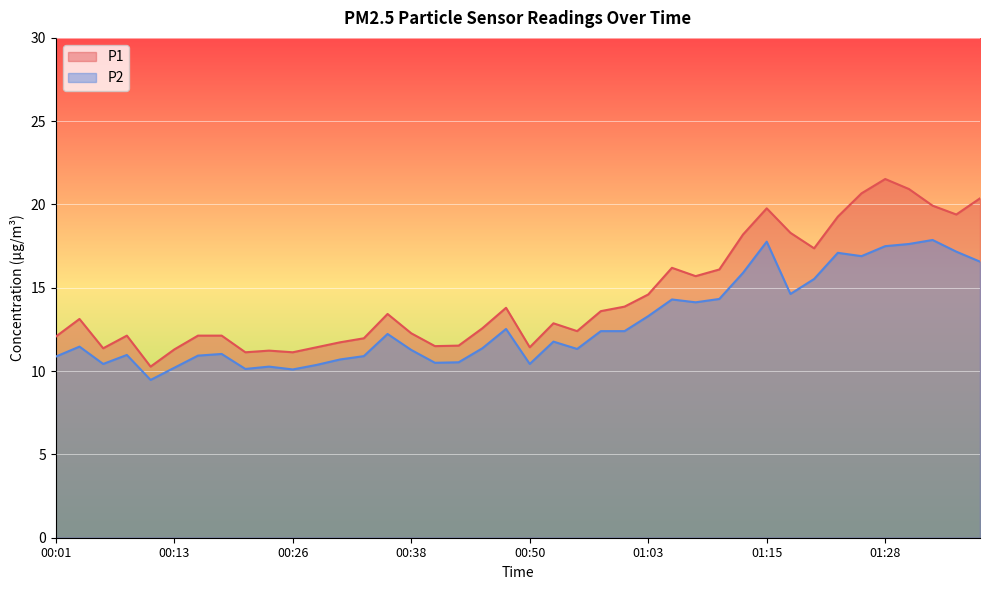

What is the label of the 28th point from the left?

01:08